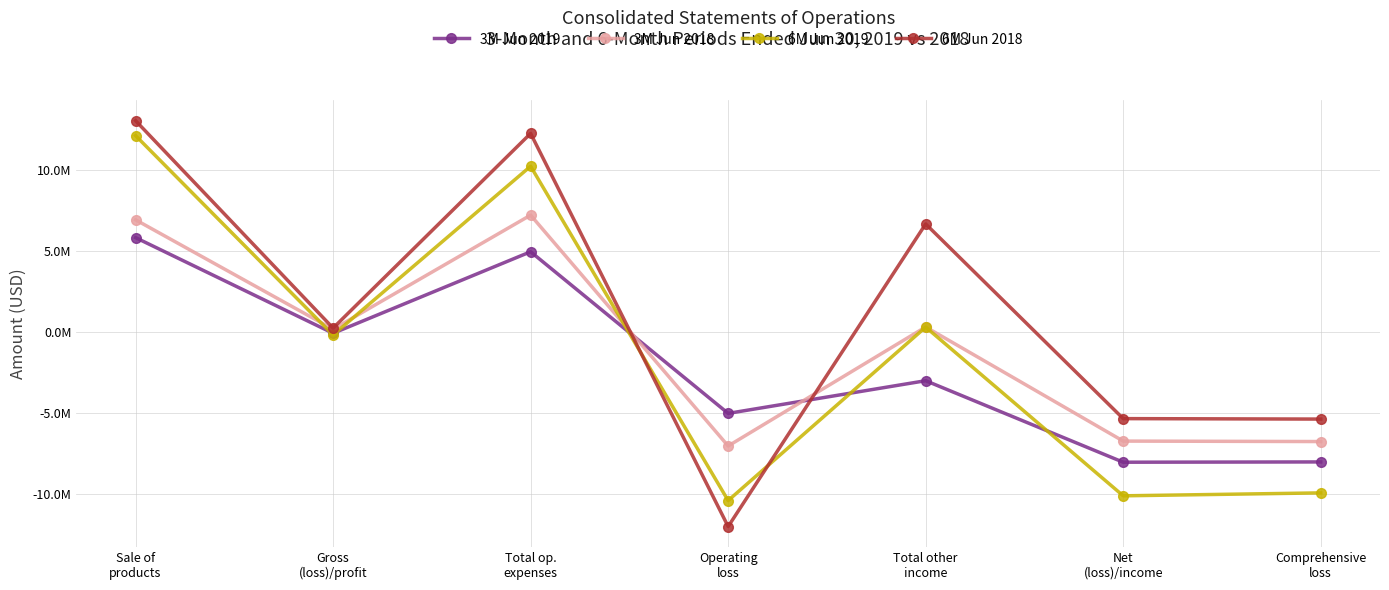

Between Sale of
products and Comprehensive
loss, which series saw the biggest shift?

6M Jun 2019